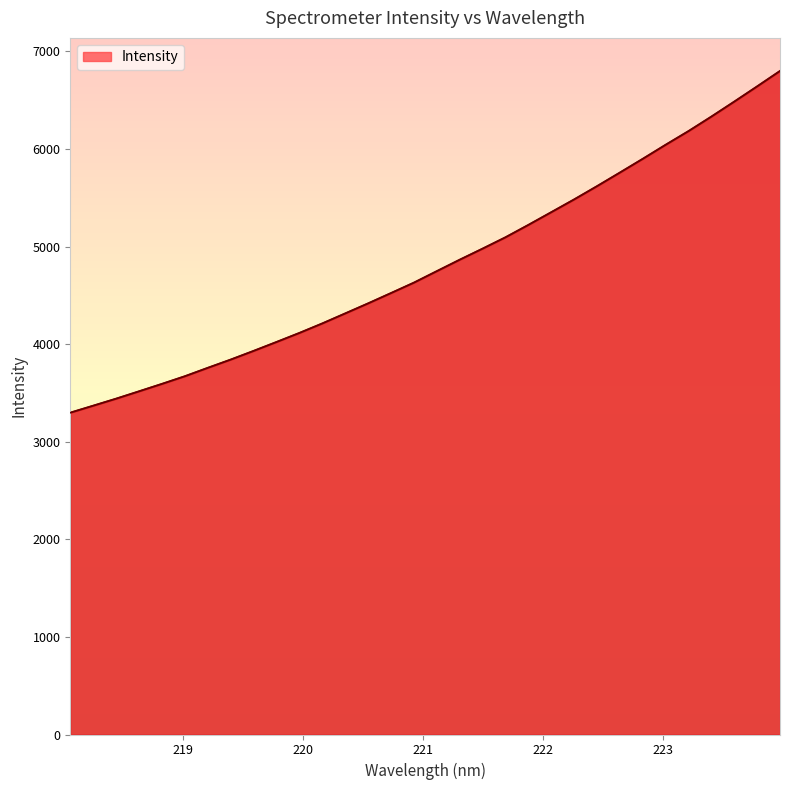

What is the difference between the maximum and minimum values?

3501.5